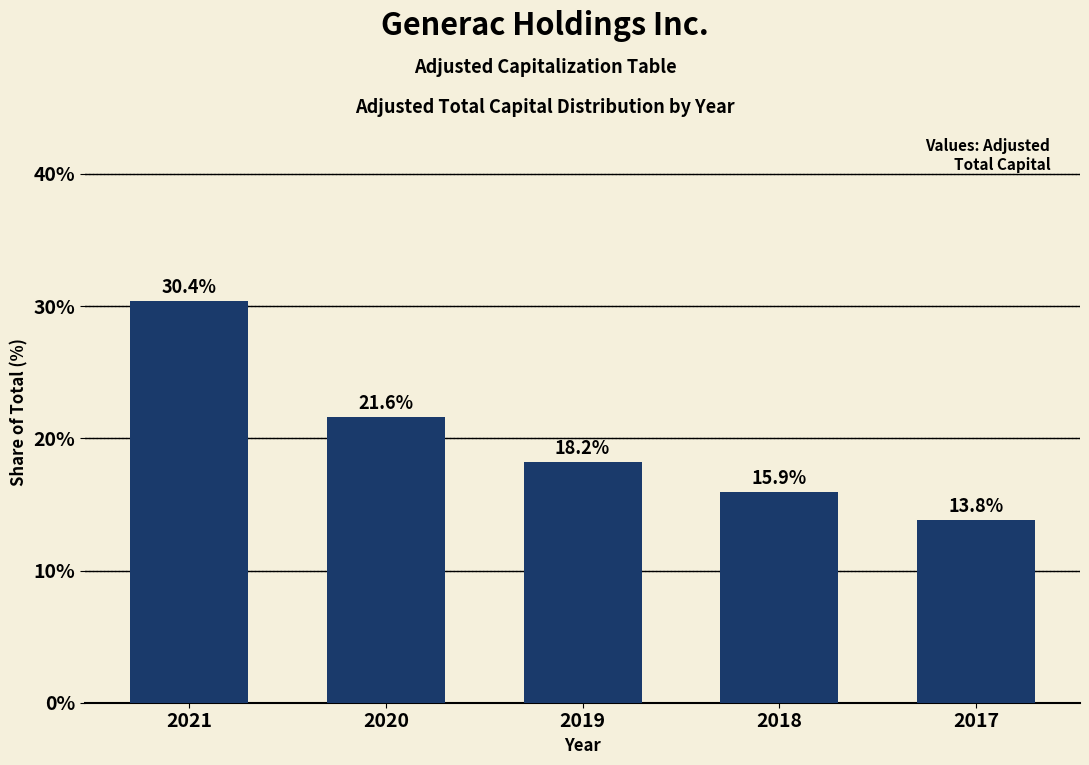

Reading left to right, transcribe all the data shown in this chart.

30.4	21.6	18.2	15.9	13.8